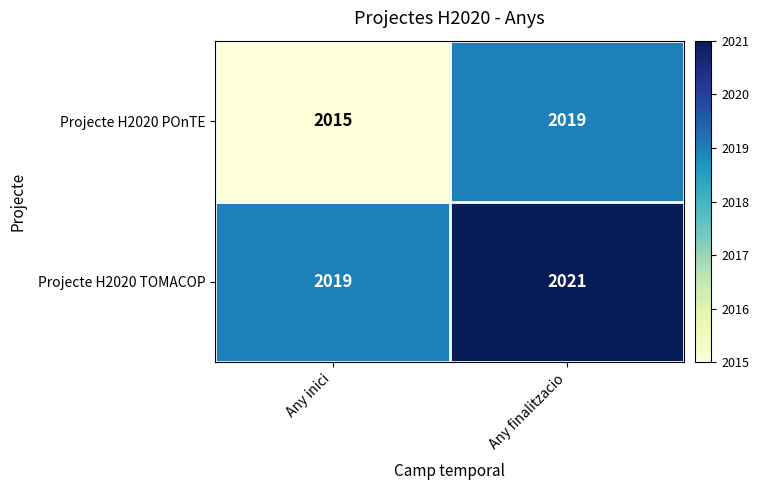

At which category is the sum across all series the highest?

Any finalitzacio